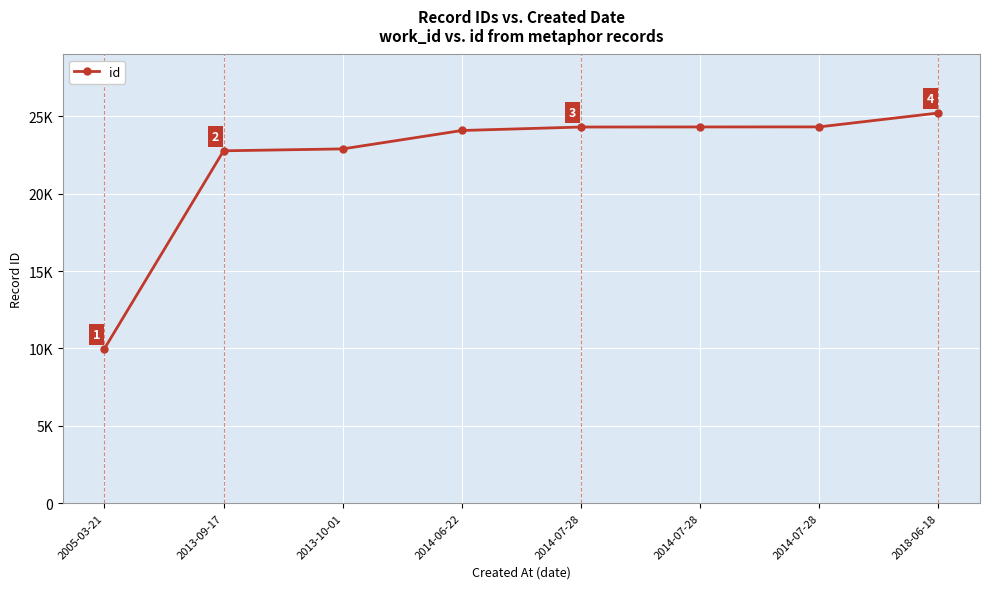

Which category has the lowest value across all series?

2005-03-21